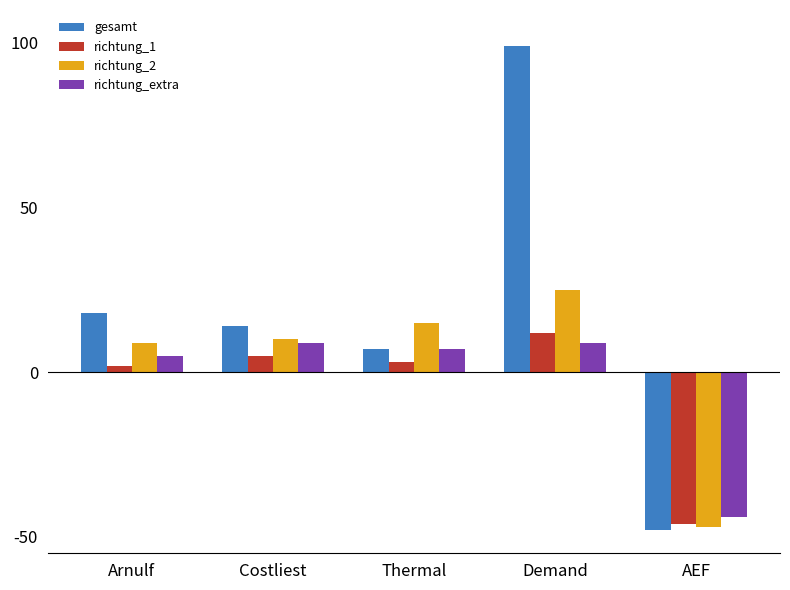

At which category is the sum across all series the highest?

Demand